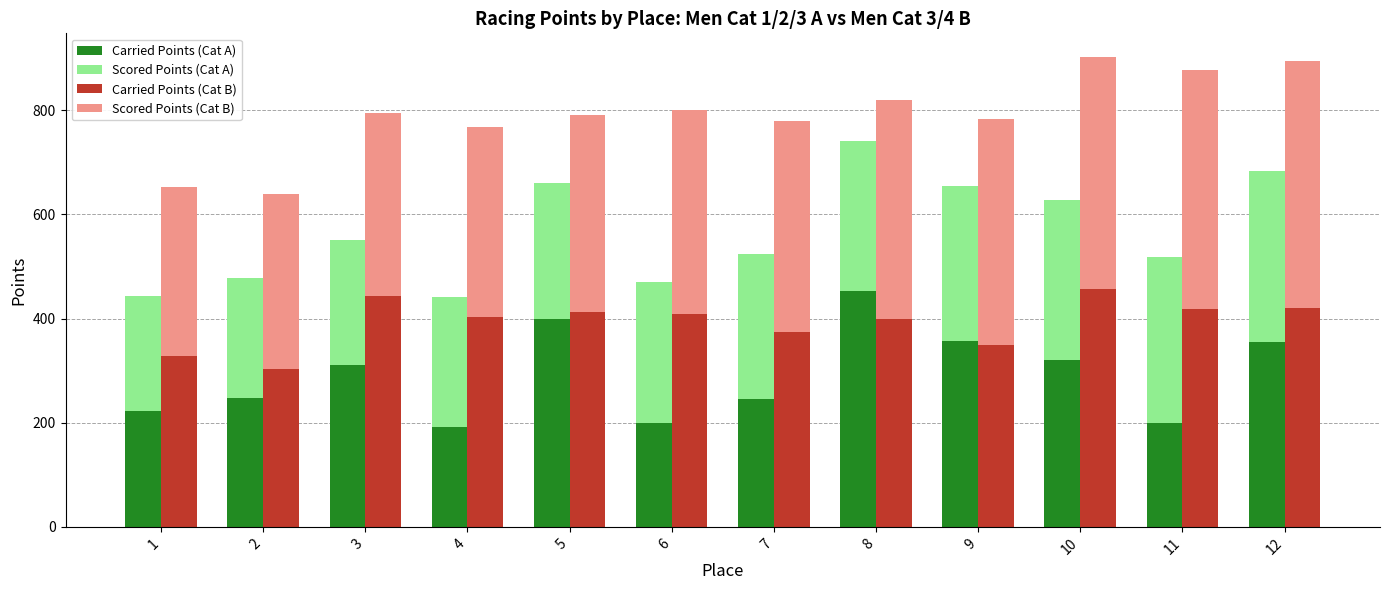

List the series in order of their peak value, highest first.

Scored Points (Cat B), Carried Points (Cat B), Carried Points (Cat A), Scored Points (Cat A)